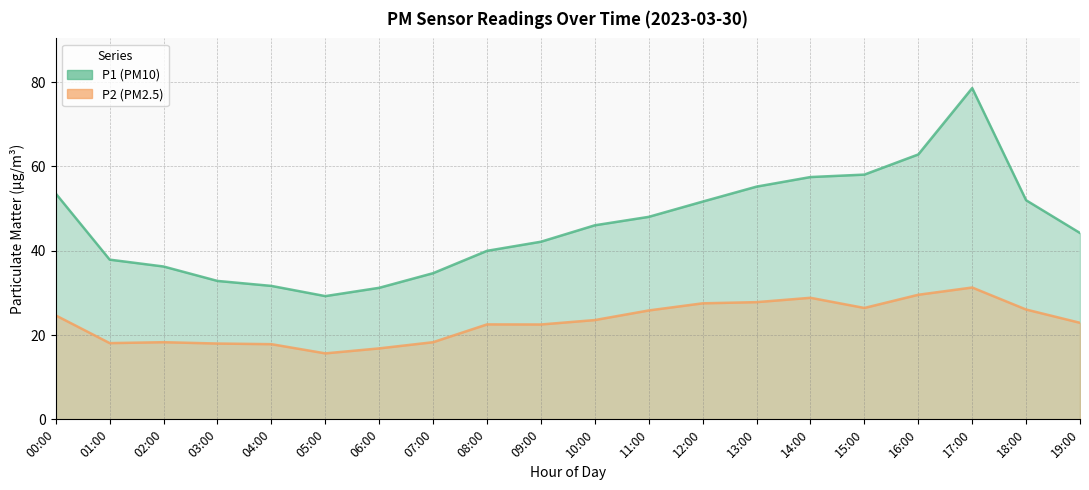

Rank the series by their maximum value, from lowest to highest.

P2, P1